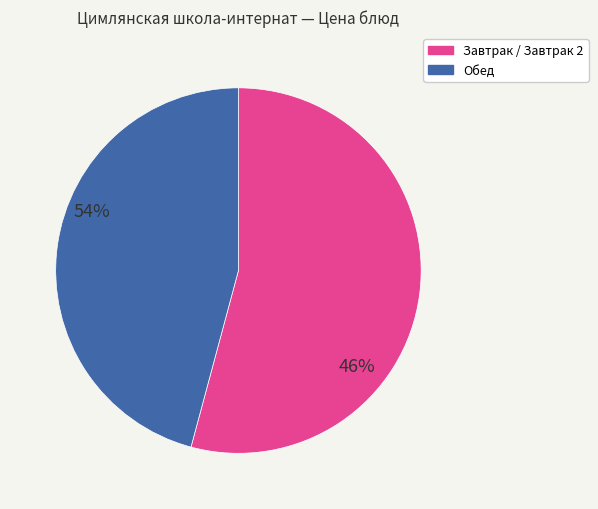

Is there a majority slice in this chart?

Yes